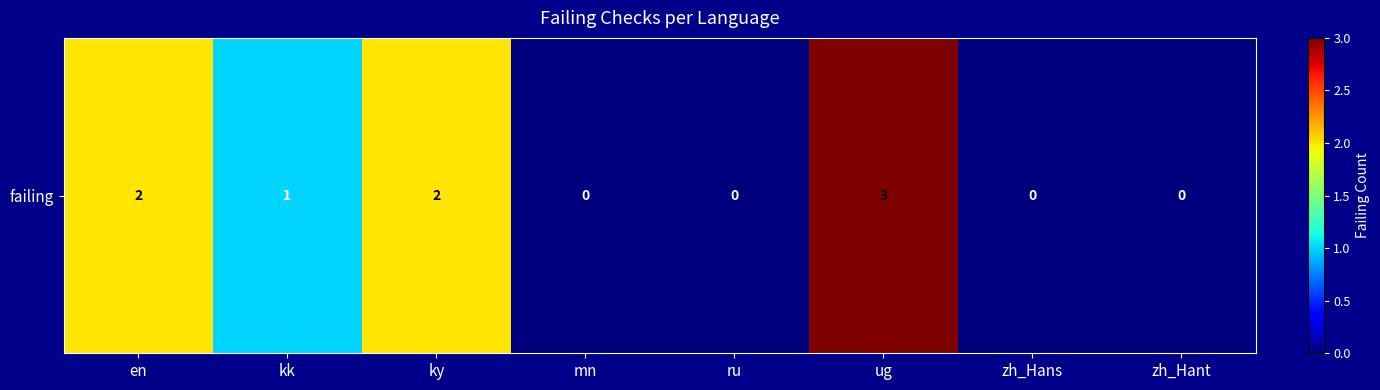

Reading left to right, what are all the values shown in this chart?

en=2	kk=1	ky=2	mn=0	ru=0	ug=3	zh_Hans=0	zh_Hant=0